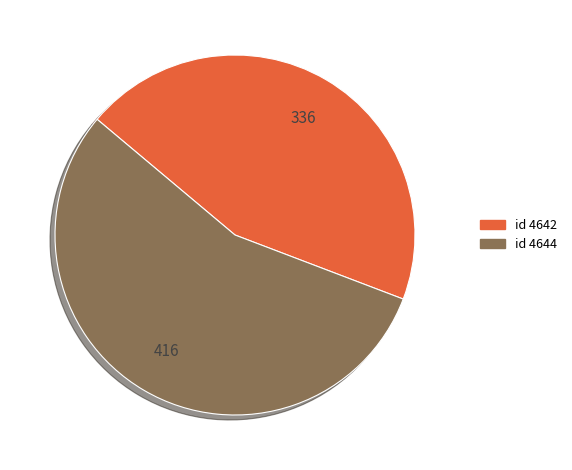

Is there a majority slice in this chart?

Yes